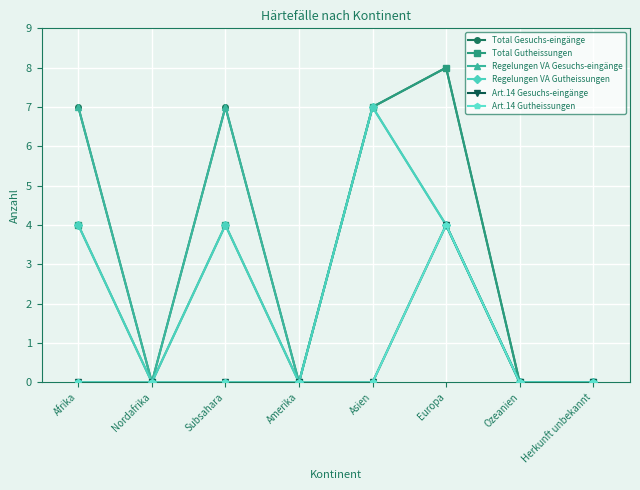

Rank the series by their maximum value, from lowest to highest.

Art.14 Gesuchs-eingänge, Art.14 Gutheissungen, Regelungen VA Gesuchs-eingänge, Regelungen VA Gutheissungen, Total Gesuchs-eingänge, Total Gutheissungen